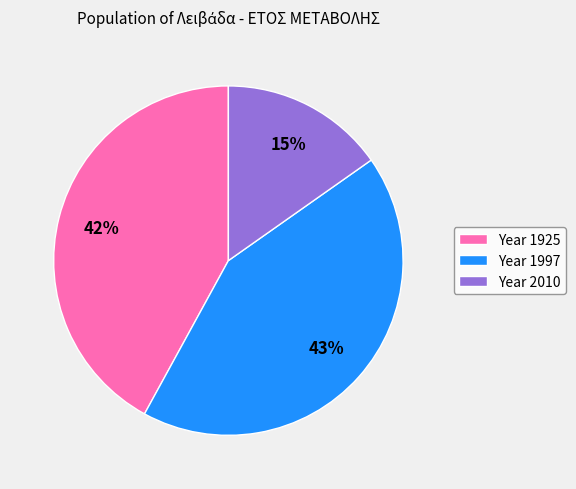

The Year 2010 slice represents 23% of the pie. True or false?

False